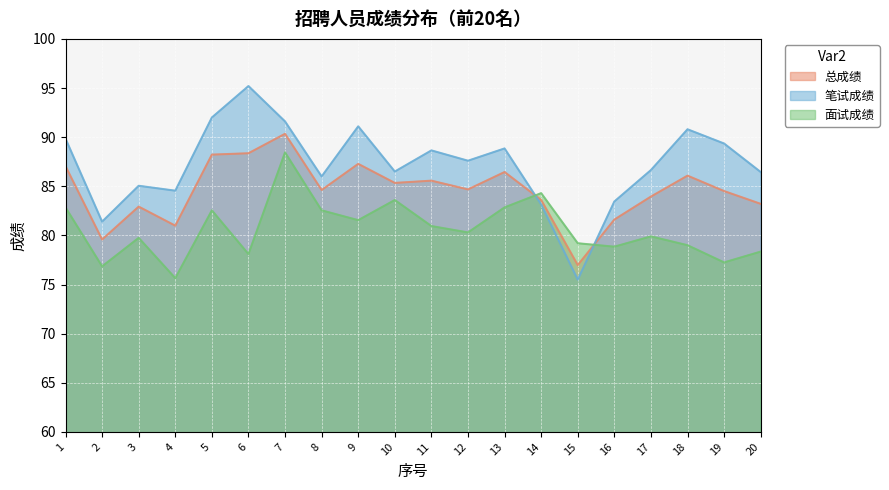

Which category has the lowest value across all series?

15